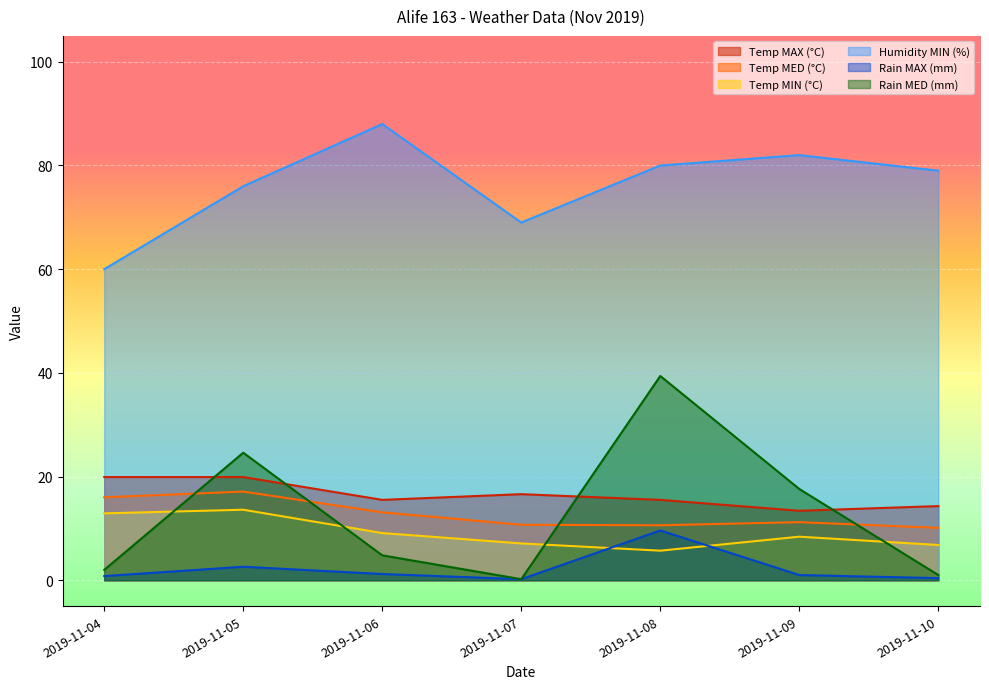

What are all the series names shown in the legend?

Temp MAX (°C), Temp MED (°C), Temp MIN (°C), Humidity MIN (%), Rain MAX (mm), Rain MED (mm)